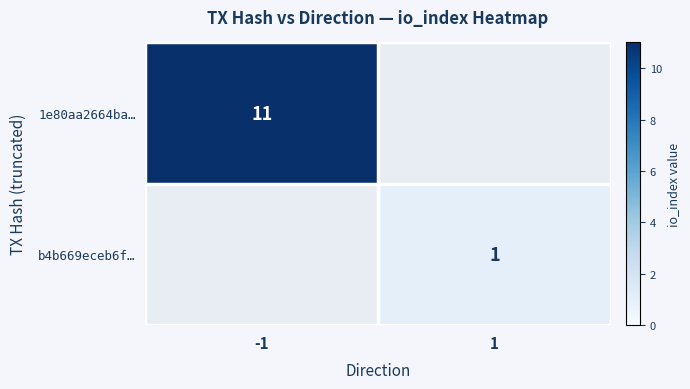

The value of b4b669eceb6f… at 1 is 1. True or false?

True